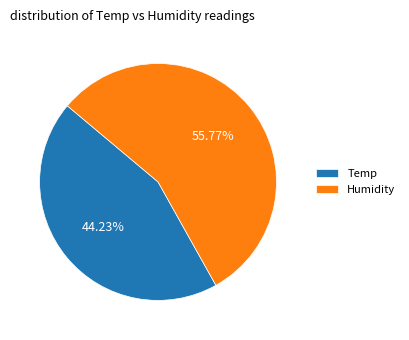

Is the sum of Humidity and Temp greater than half?

Yes